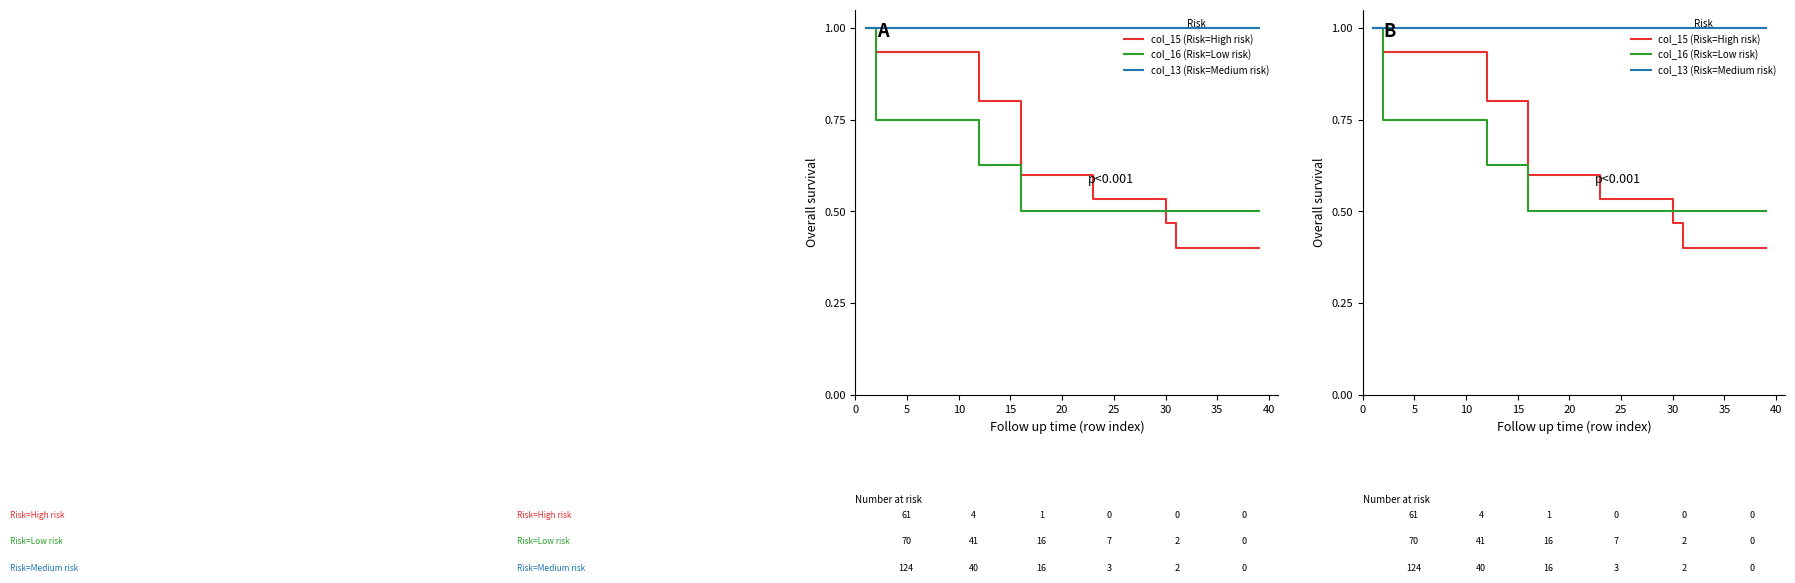

What is the sum of all col_15 (Risk=High risk) values?

25.5